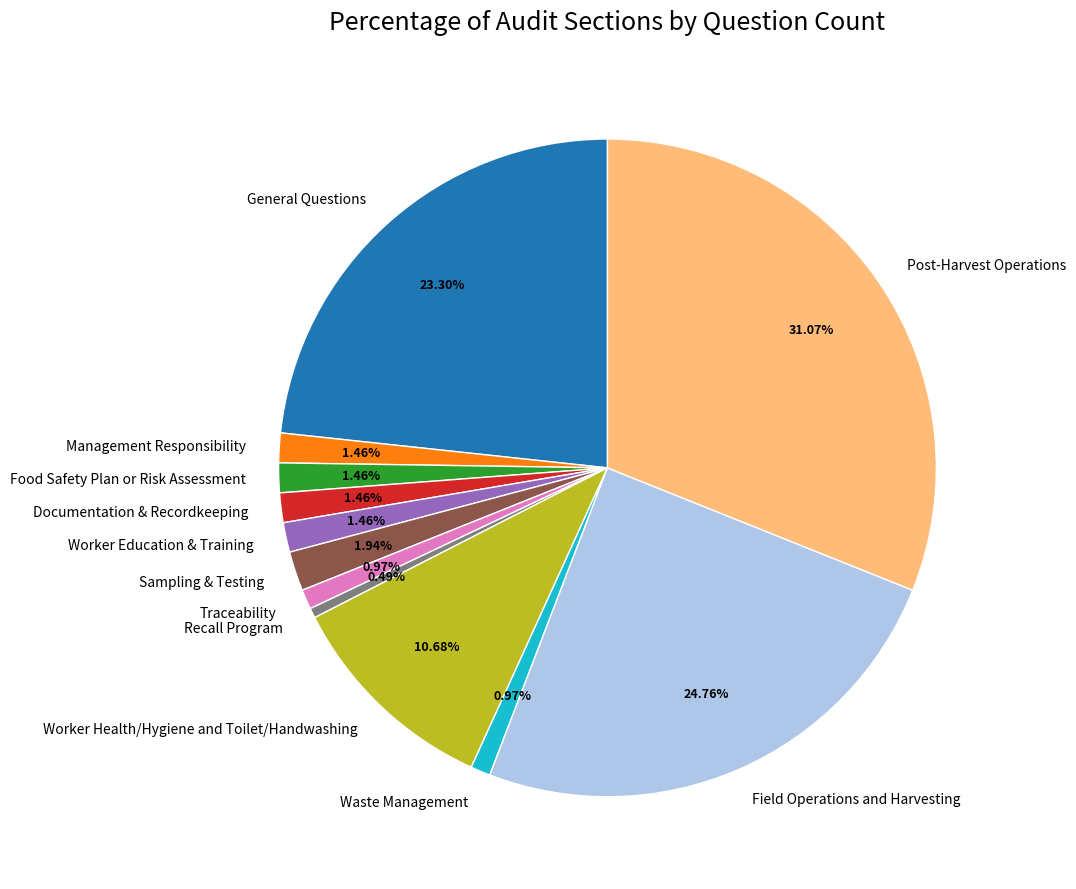

True or false: Field Operations and Harvesting accounts for 36% of the total.

False